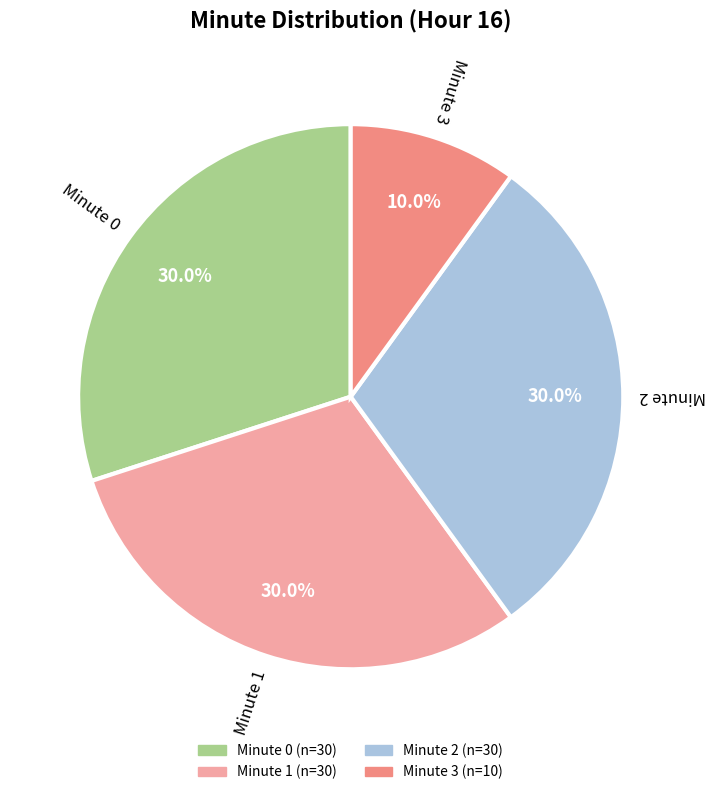

Does any single category account for the majority?

No